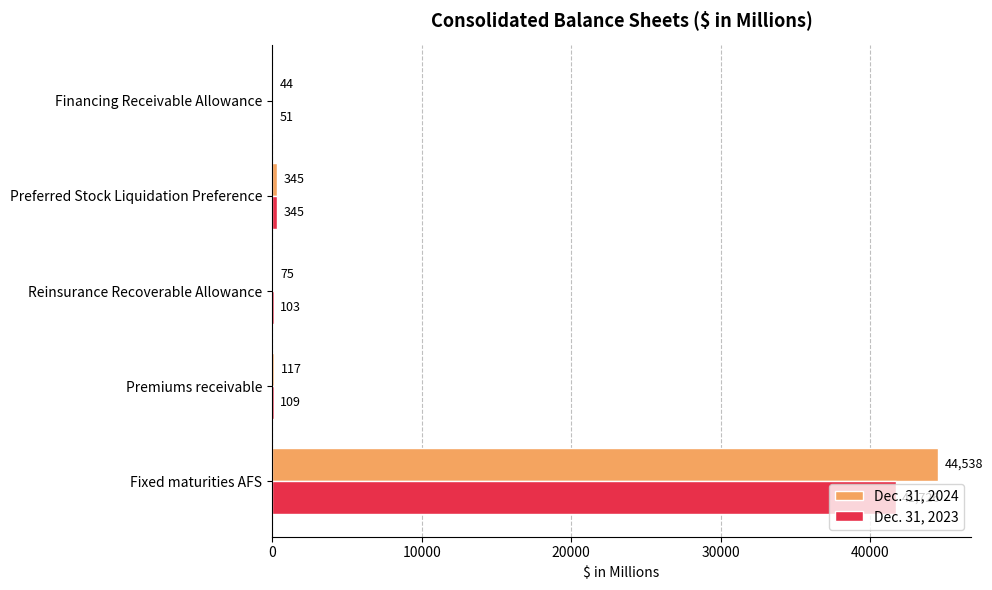

Between Preferred Stock Liquidation Preference and Financing Receivable Allowance, which series saw the biggest shift?

Dec. 31, 2024